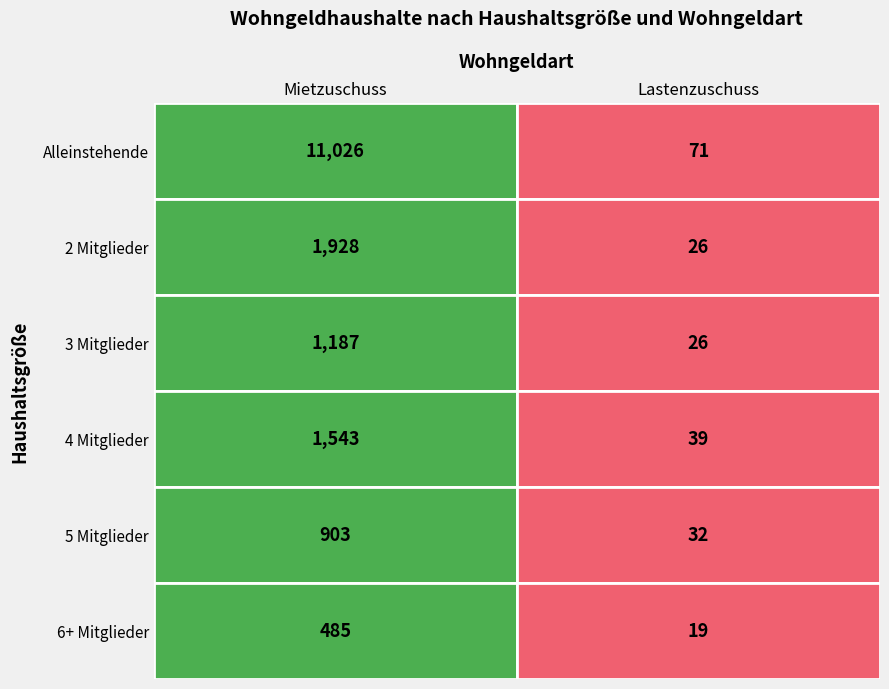

The value of Mitte at 1 is 1191. True or false?

False